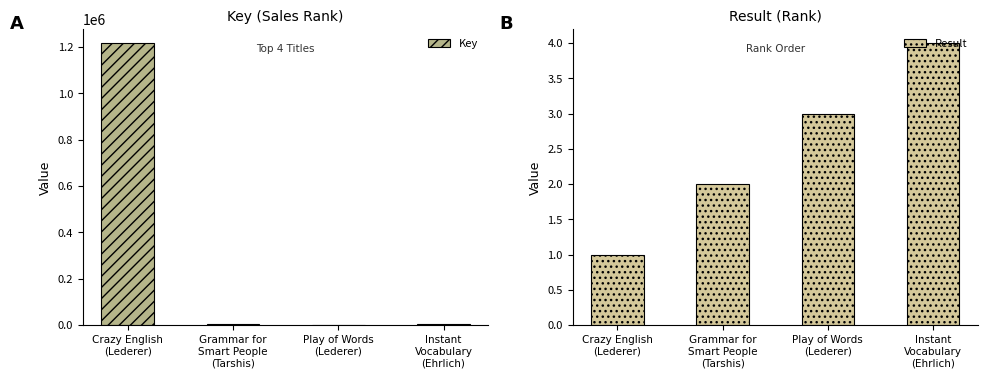

How many data points does each series have?

4